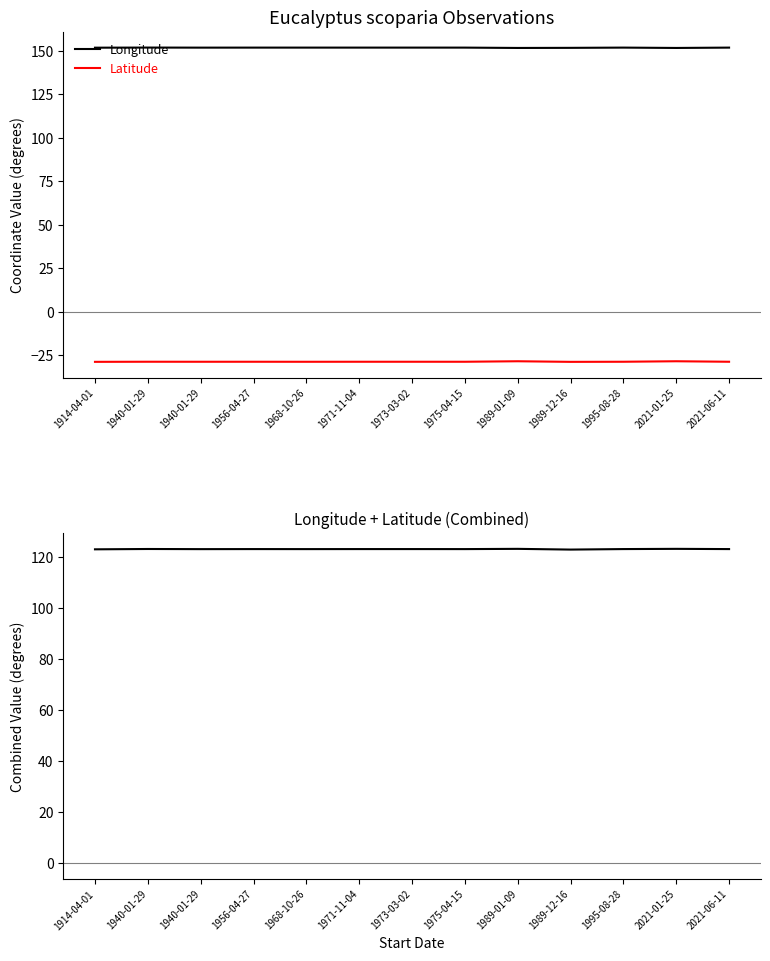

How many lines are shown in the chart?

3